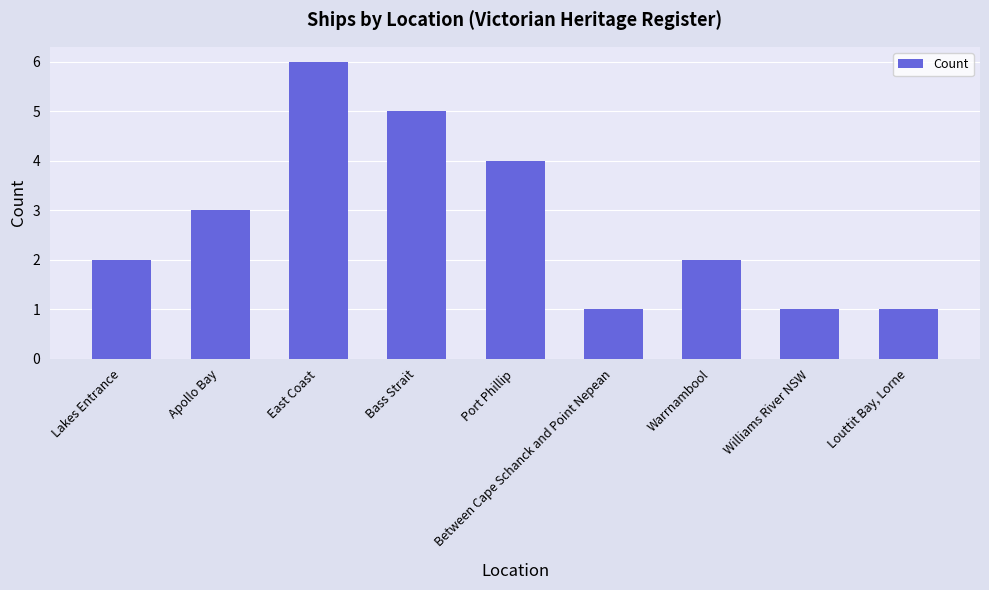

What is the maximum value shown in the chart?

6